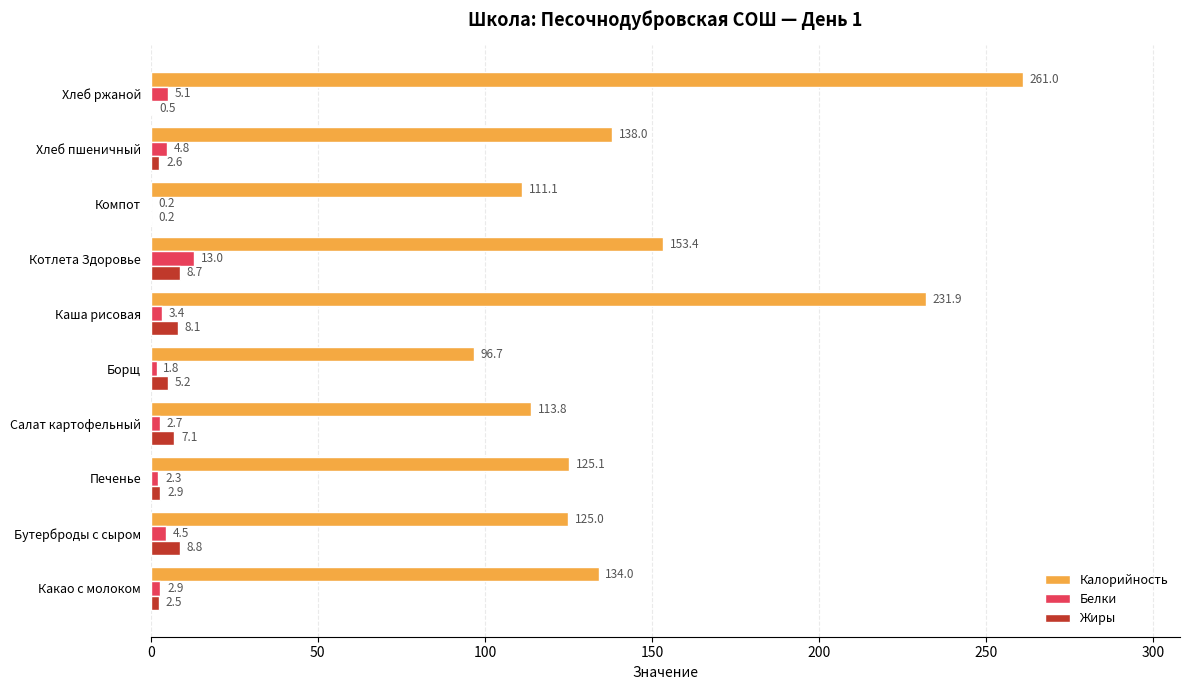

At which label is Белки closest to 6?

Хлеб ржаной